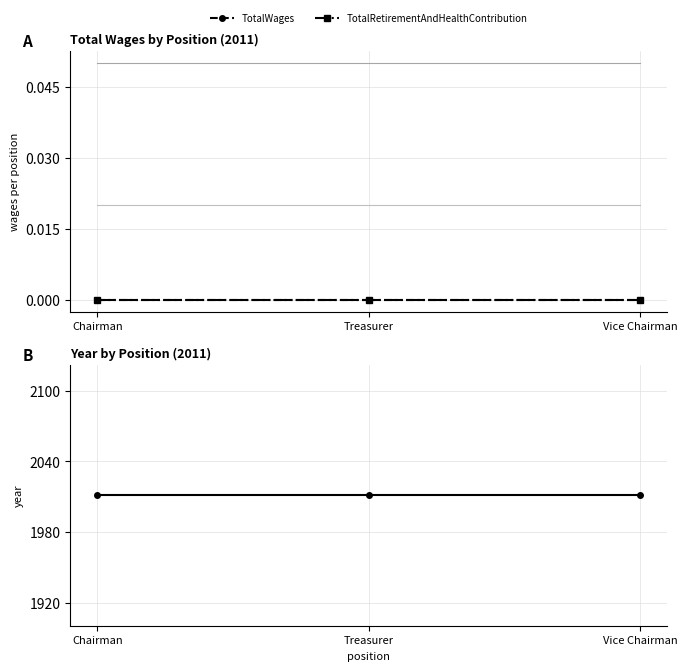

At which label is Year closest to 2011?

Chairman